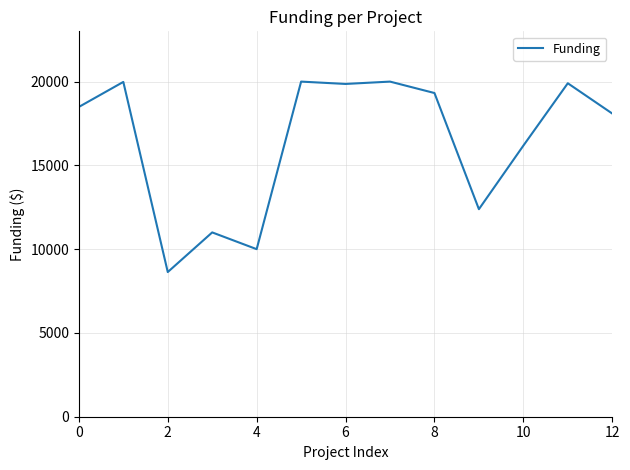

What is the difference between the maximum and minimum values?

11366